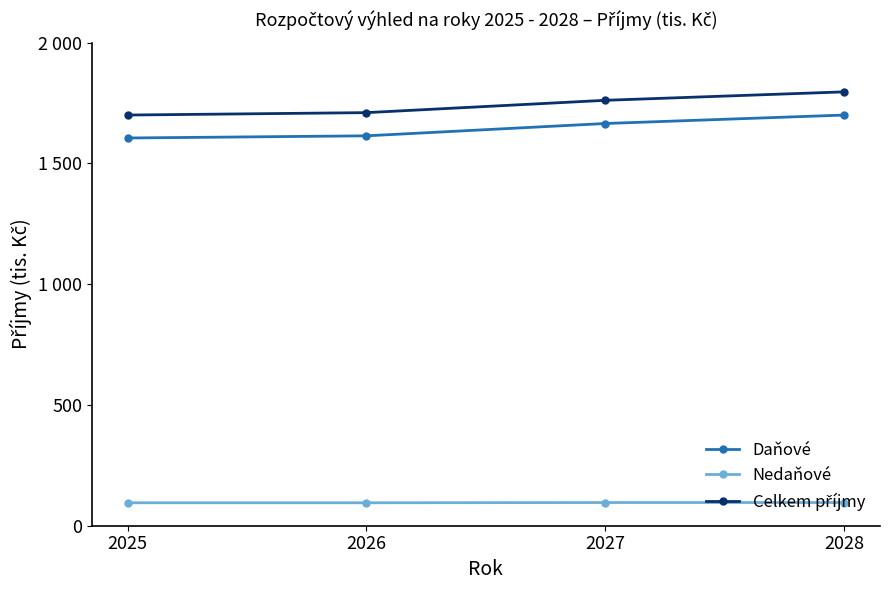

What is the greatest value displayed?

1796